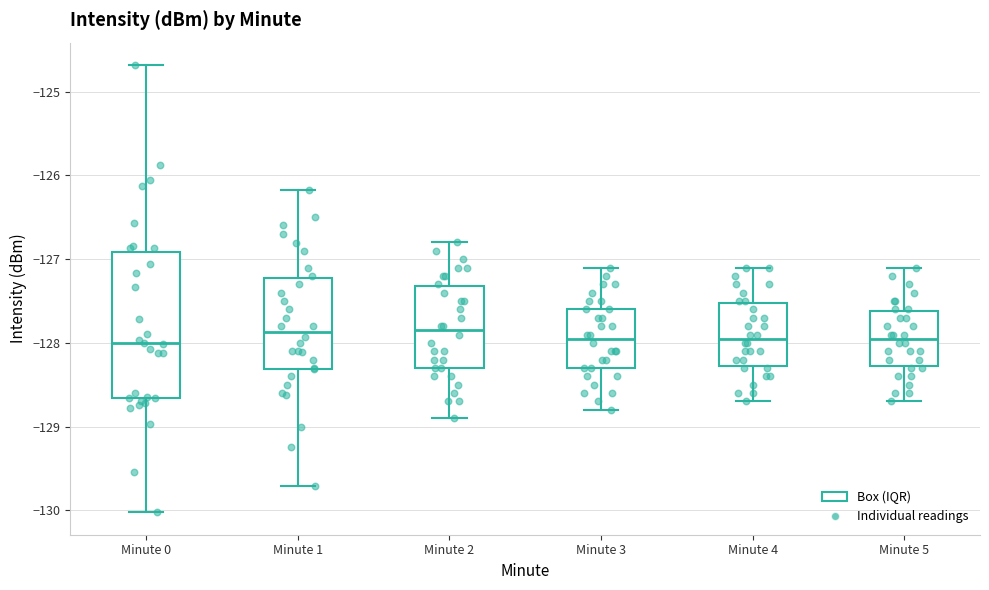

Reading left to right, transcribe this box plot: for each box, give where its median line is, the range the box spans, and where its two whiskers end, as read against the y-axis. The values are not printed on the chart, so give them approximately, as read against the axis.

Minute 0: median -128.0, box -128.7 to -126.9, whiskers -130.0 to -124.7
Minute 1: median -127.9, box -128.3 to -127.2, whiskers -129.7 to -126.2
Minute 2: median -127.8, box -128.3 to -127.3, whiskers -128.9 to -126.8
Minute 3: median -127.9, box -128.3 to -127.6, whiskers -128.8 to -127.1
Minute 4: median -127.9, box -128.3 to -127.5, whiskers -128.7 to -127.1
Minute 5: median -127.9, box -128.3 to -127.6, whiskers -128.7 to -127.1